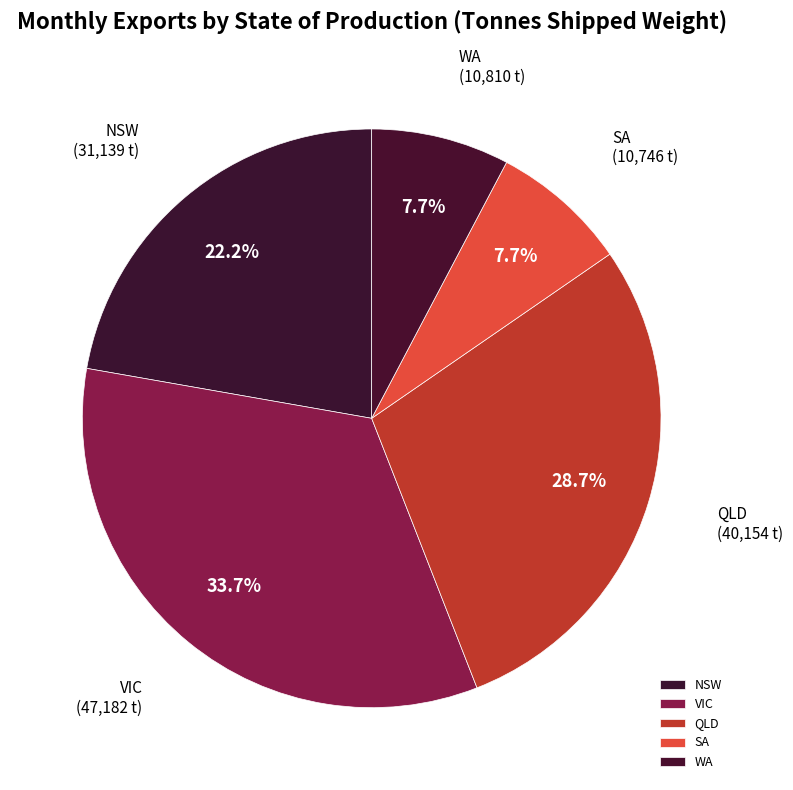

Is QLD the majority of the pie?

No